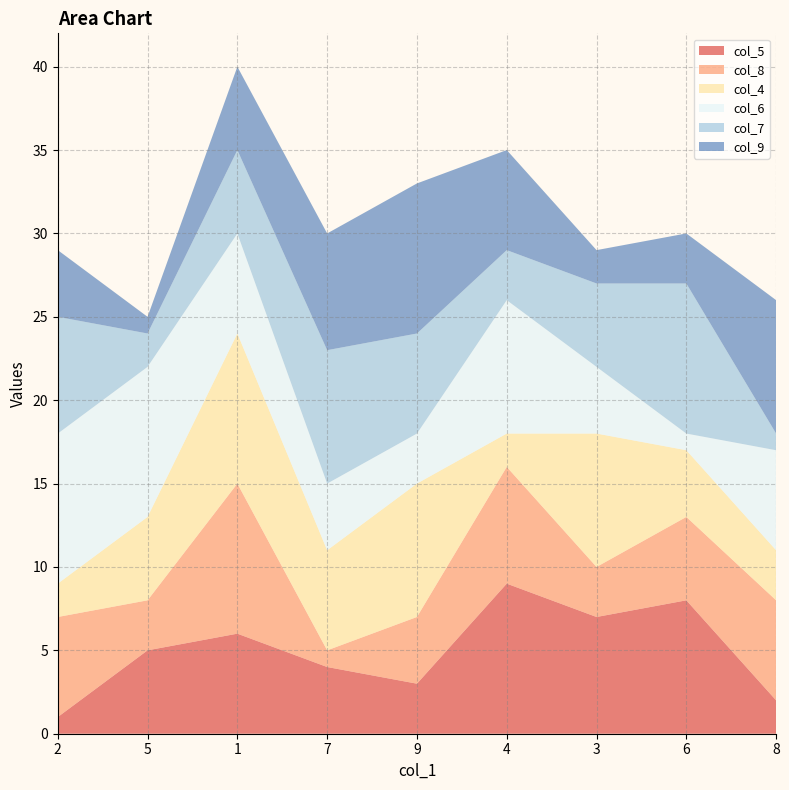

Reading right to left, transcribe all the data shown in this chart.

col_5: 8=2	6=8	3=7	4=9	9=3	7=4	1=6	5=5	2=1
col_8: 8=6	6=5	3=3	4=7	9=4	7=1	1=9	5=3	2=6
col_4: 8=3	6=4	3=8	4=2	9=8	7=6	1=9	5=5	2=2
col_6: 8=6	6=1	3=4	4=8	9=3	7=4	1=6	5=9	2=9
col_7: 8=1	6=9	3=5	4=3	9=6	7=8	1=5	5=2	2=7
col_9: 8=8	6=3	3=2	4=6	9=9	7=7	1=5	5=1	2=4